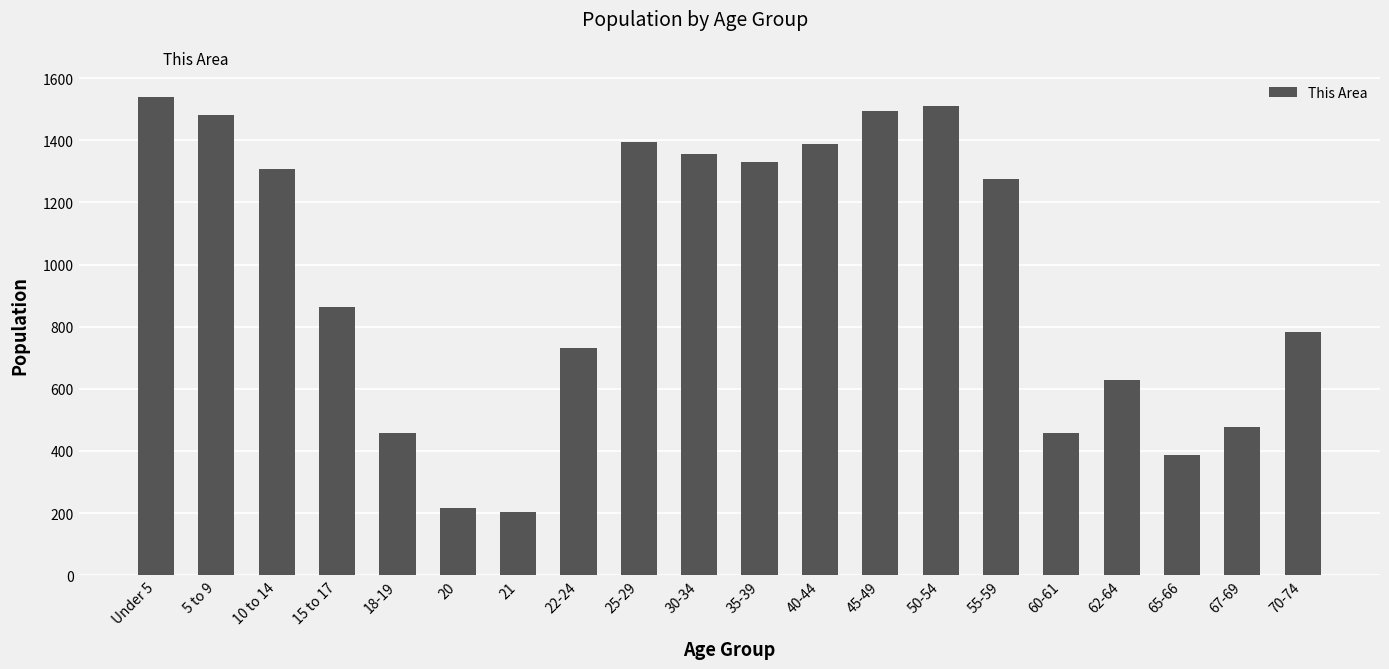

The value at 22-24 is 730. True or false?

True